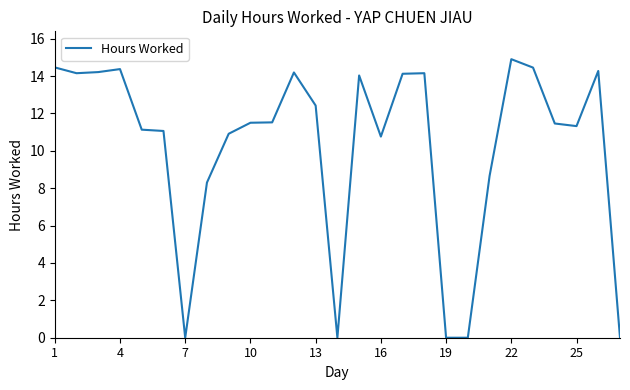

What is the difference between the maximum and minimum values?

14.9